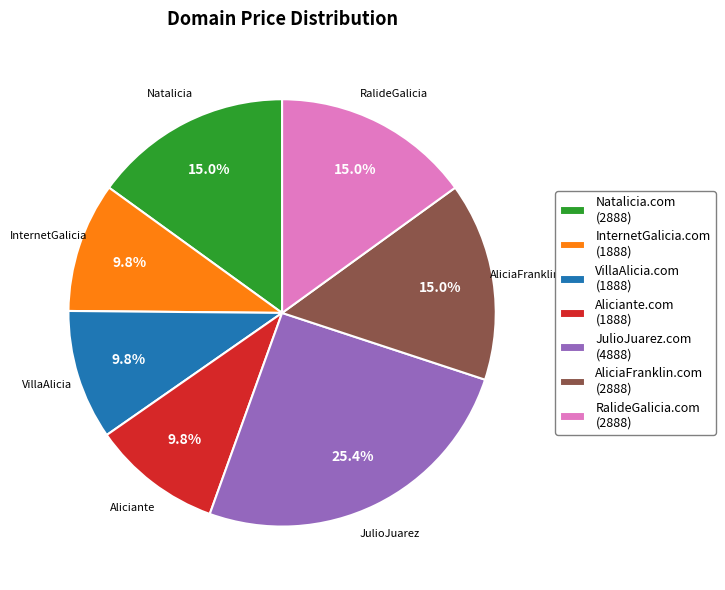

The InternetGalicia.com slice represents 10% of the pie. True or false?

True